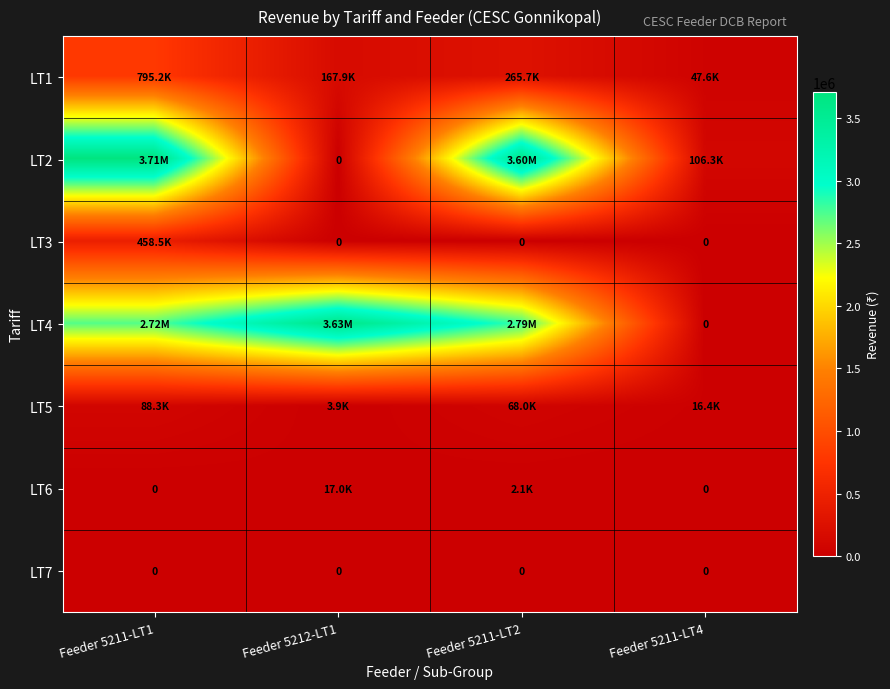

Which series has the largest total across all categories?

LT4